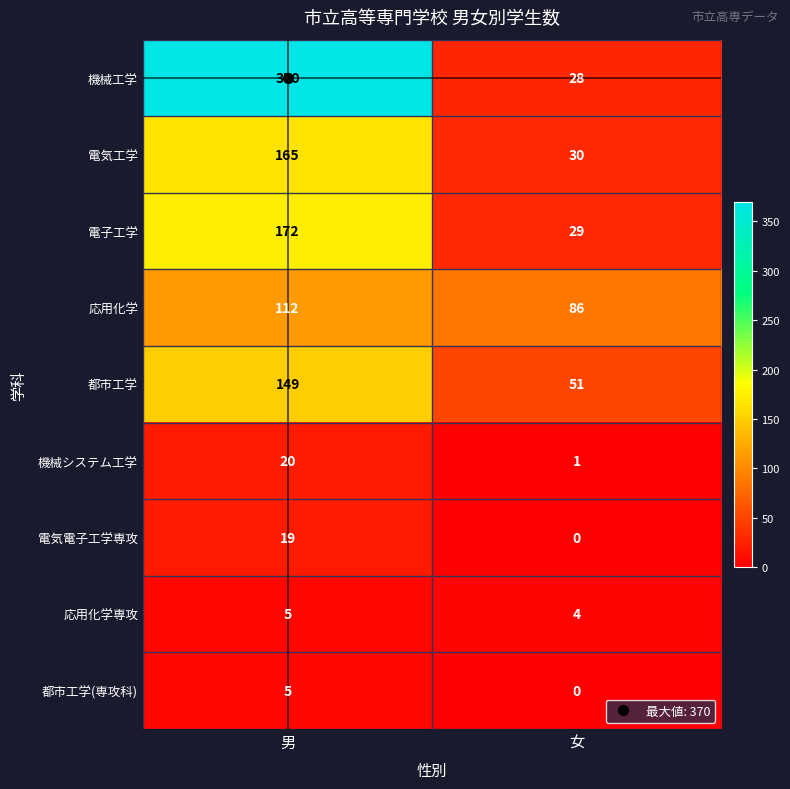

Which category has the lowest value across all series?

女